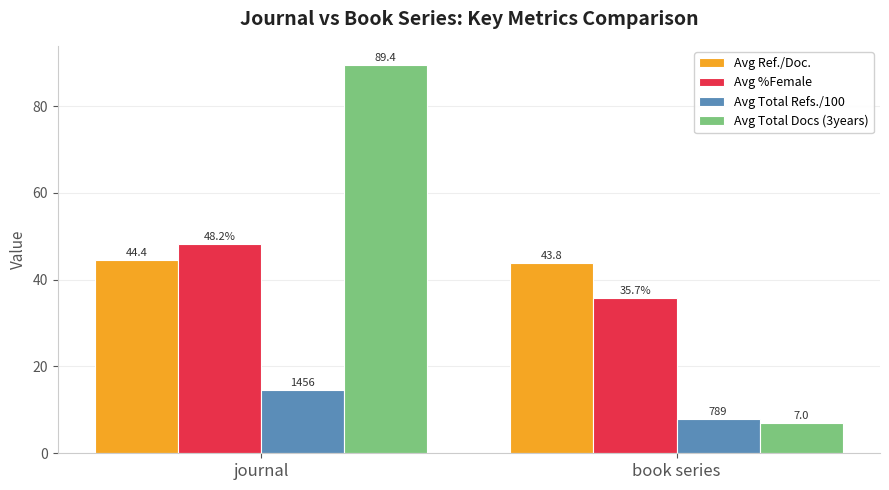

The Avg Total Refs./100 series shows 14.6 at journal. True or false?

True